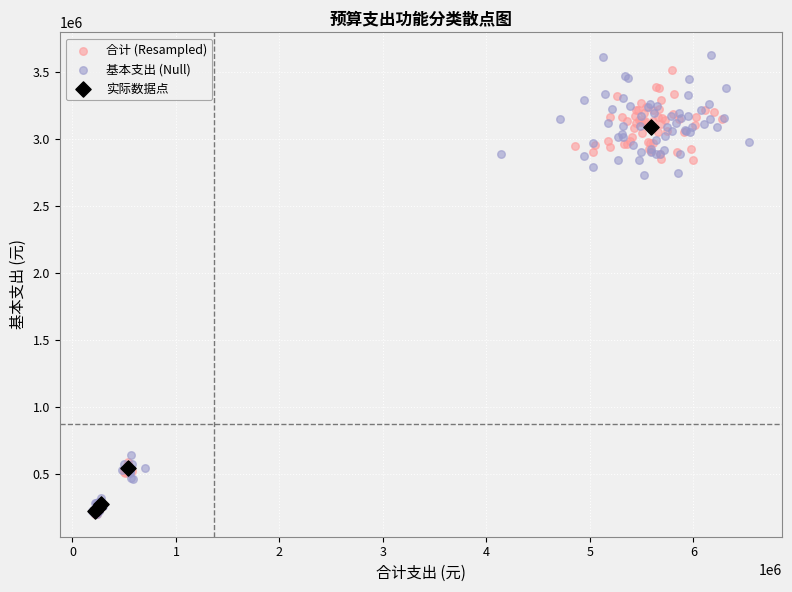

What are all the series names shown in the legend?

合计 (Resampled), 基本支出 (Null), 实际数据点